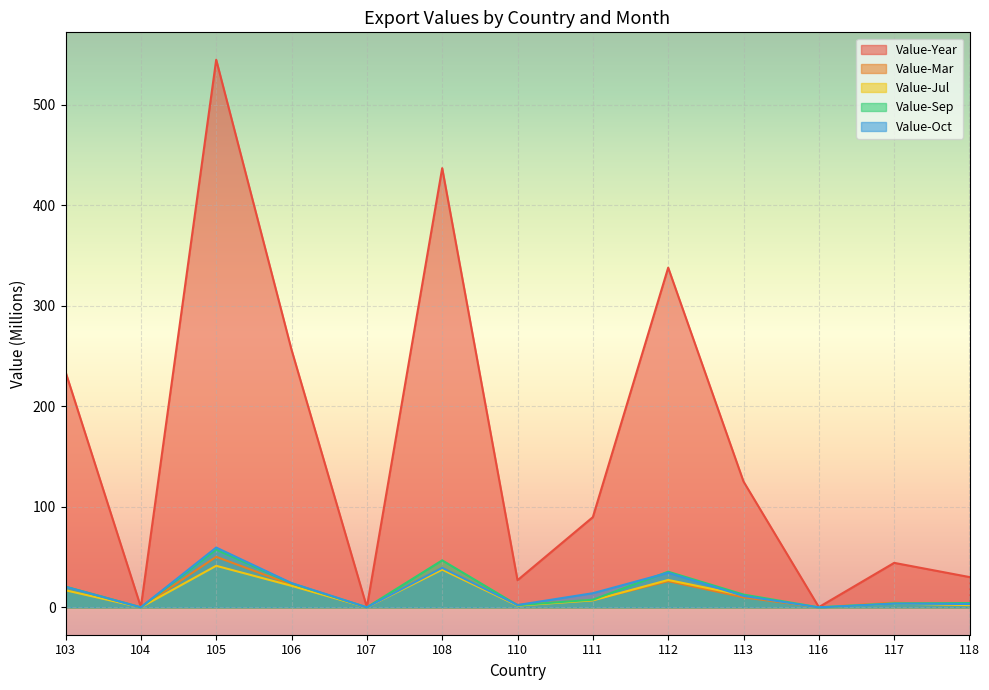

What is the total value across all series at 107?

0.2